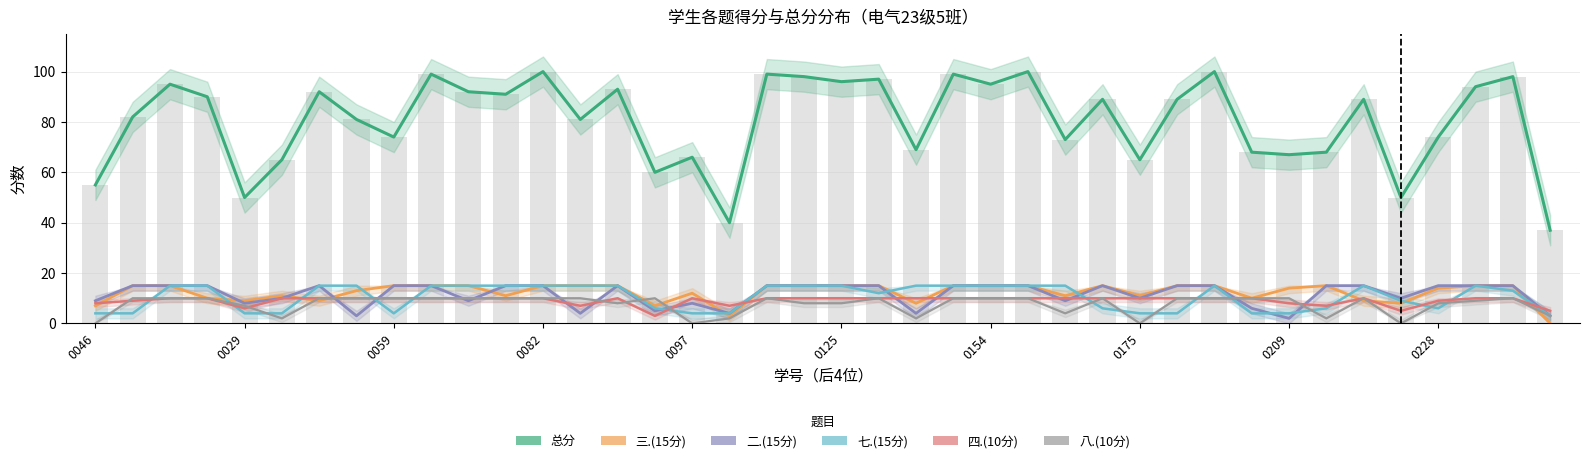

Rank the series by their maximum value, from lowest to highest.

八.(10分), 四.(10分), 三.(15分), 二.(15分), 七.(15分), 总分